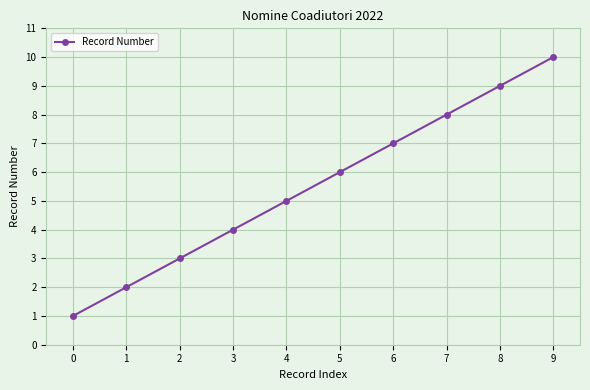

List the labels in order of value, largest first.

9, 8, 7, 6, 5, 4, 3, 2, 1, 0